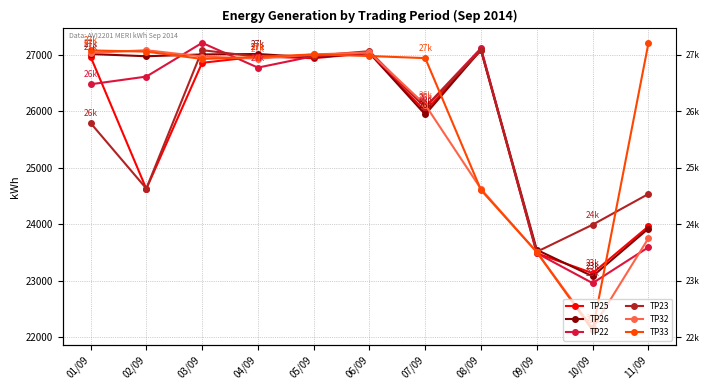

What is the difference between the second highest and minimum values in the TP23 series?

3565